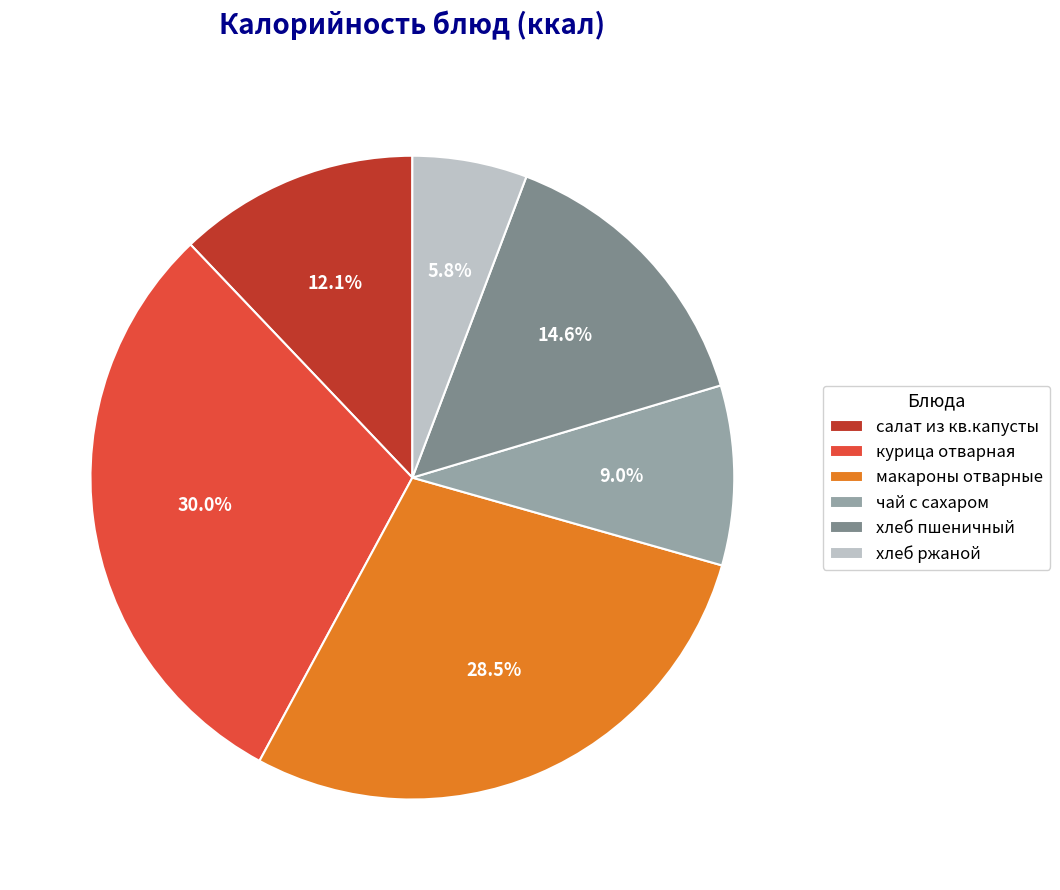

Which slice is the largest?

курица отварная